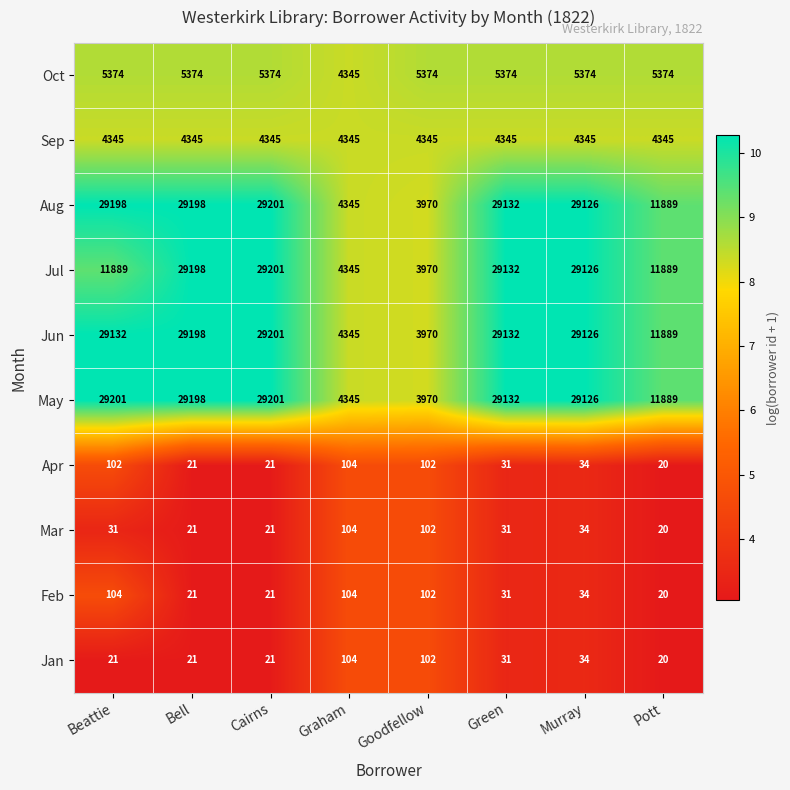

Read the May value at Goodfellow.

3970